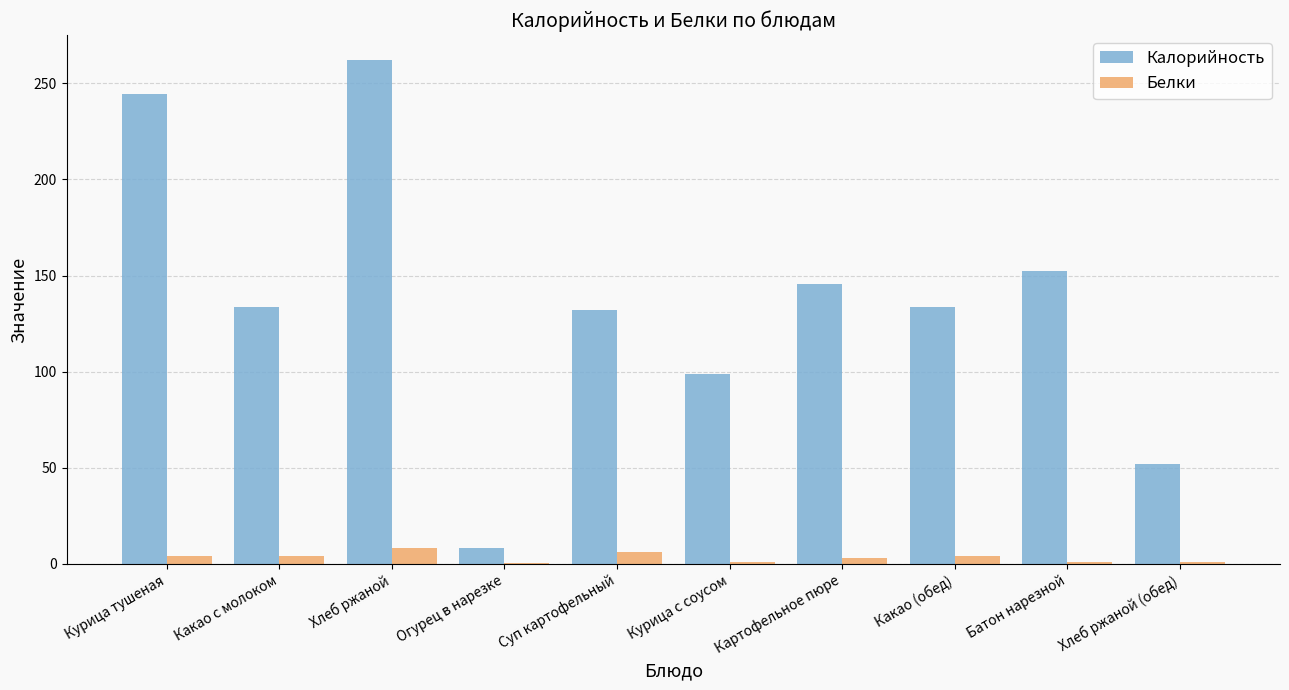

What is the greatest value displayed?

262.0